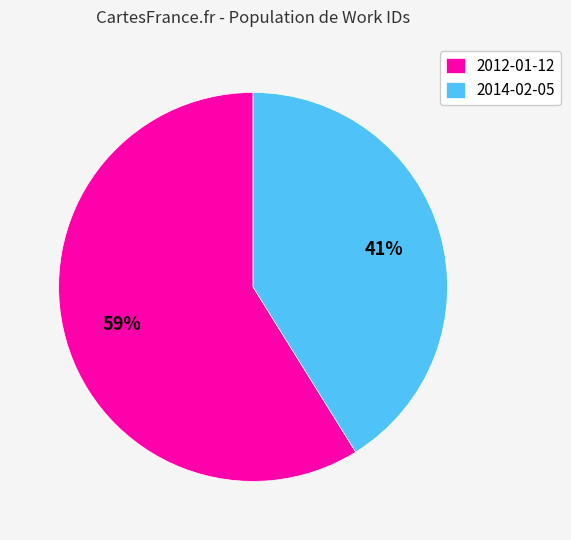

Approximately how many times larger is the value at 2014-02-05 compared to 2012-01-12?

0.7